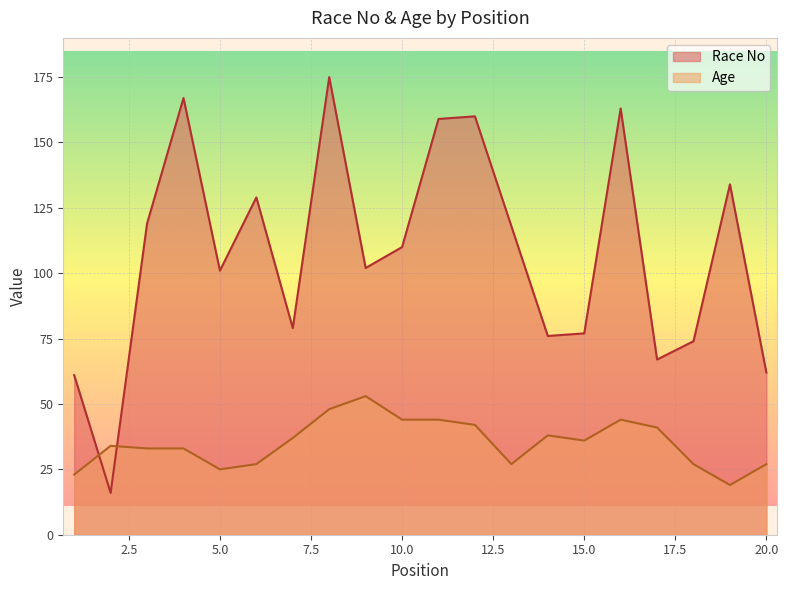

What is the difference between the maximum and minimum values in the Age series?

34